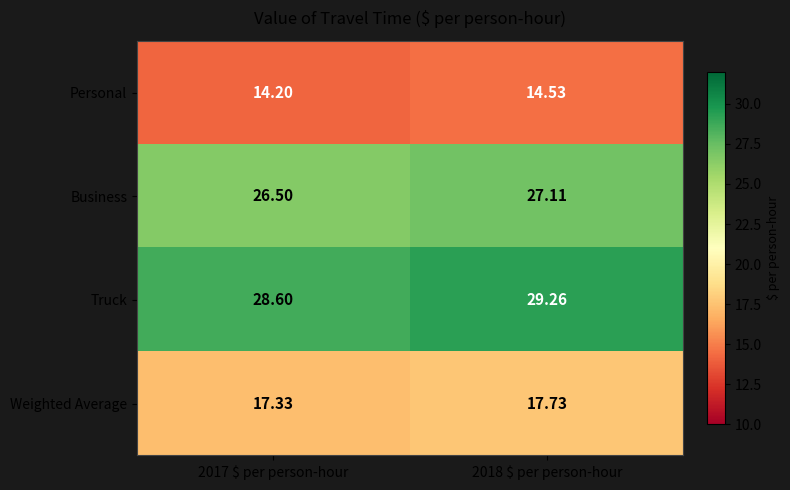

Which series has the largest range (max minus min)?

Truck